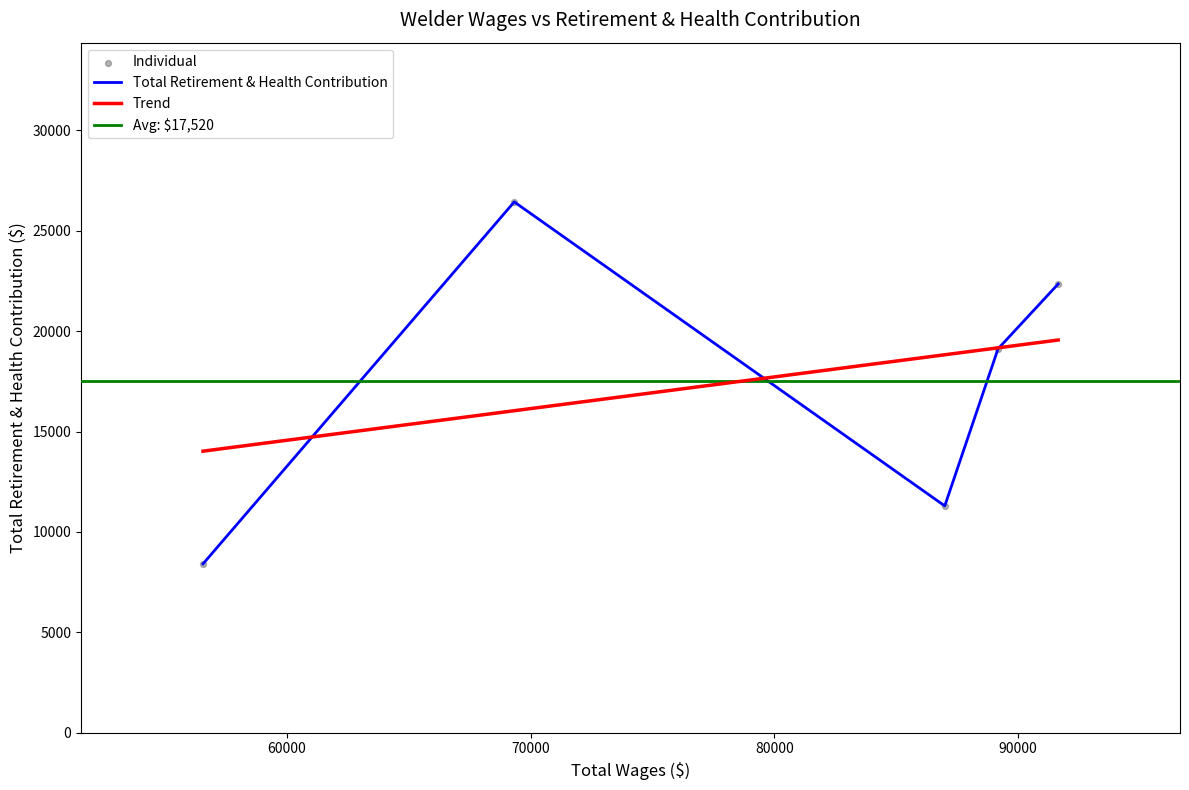

Which has a higher value, 56554 or 89184?

89184